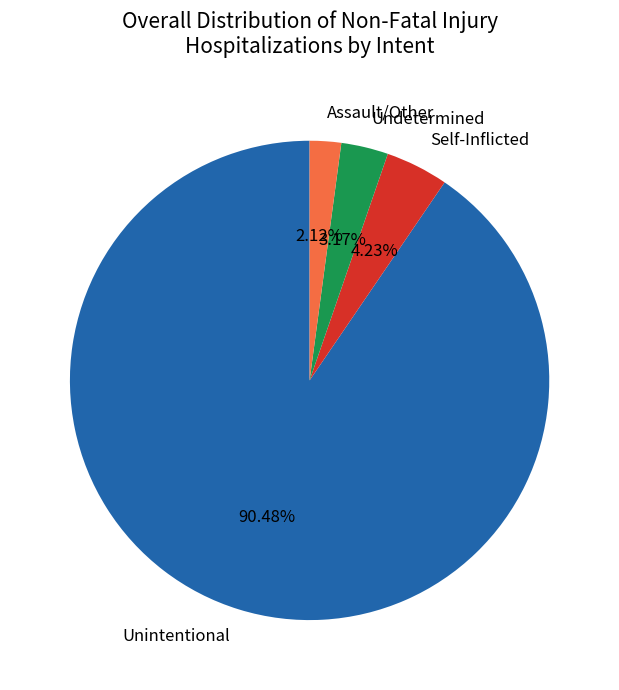

Which slice is the largest?

Unintentional